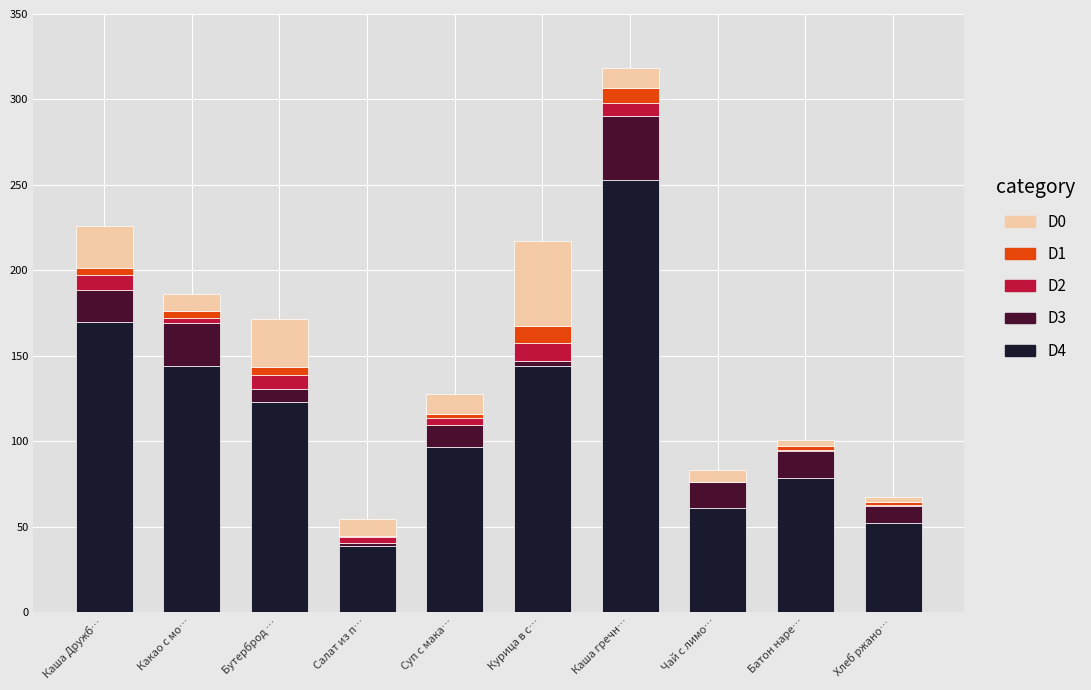

At which category is the sum across all series the highest?

Каша гречн…